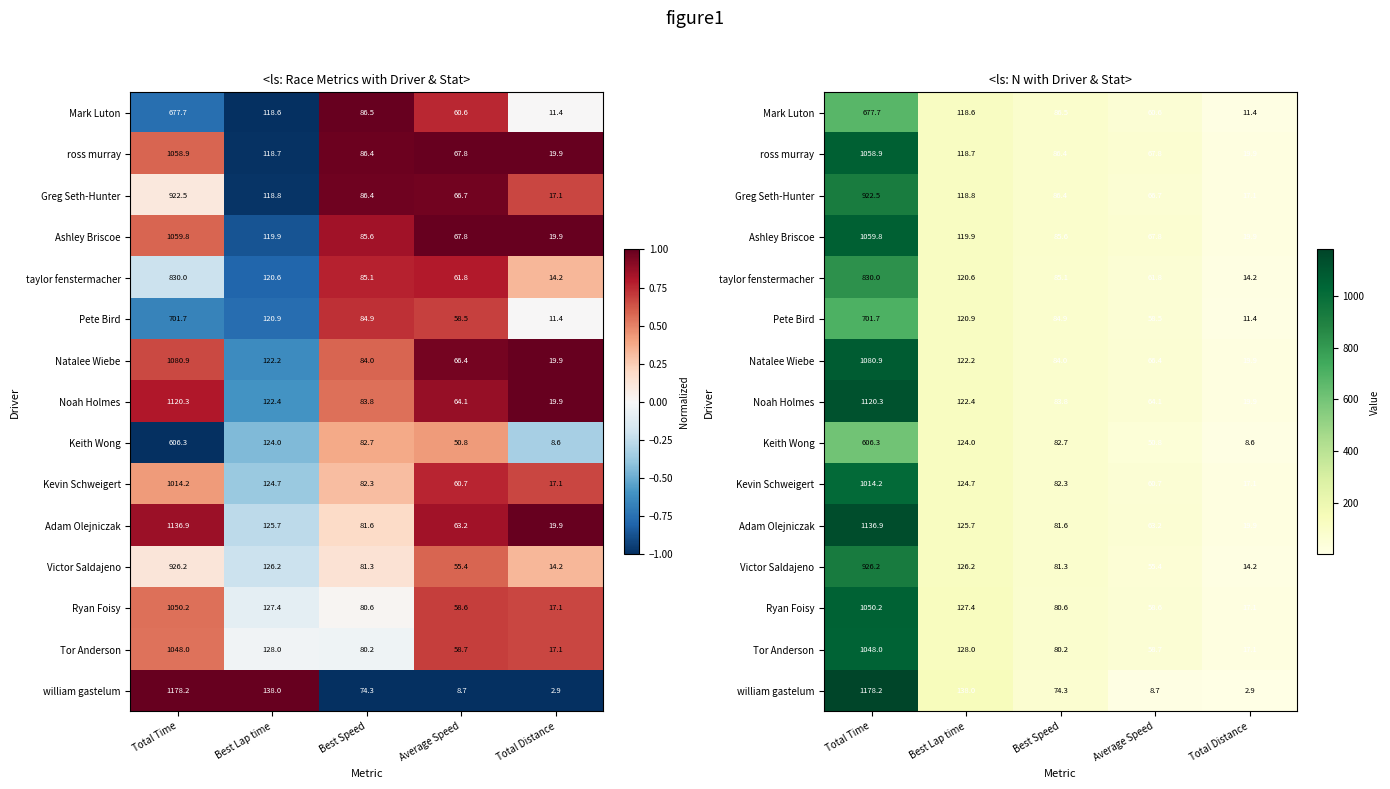

Count the number of categories in the chart.

5